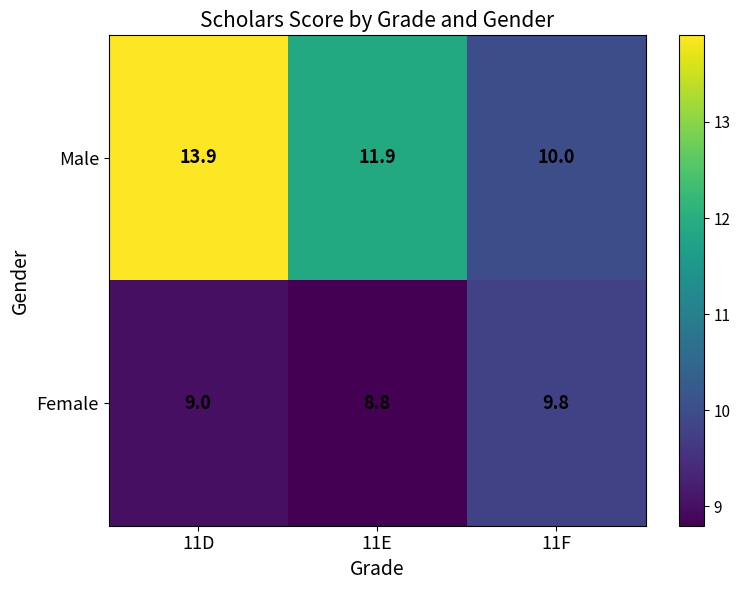

The value of Male at 11D is 18.5. True or false?

False